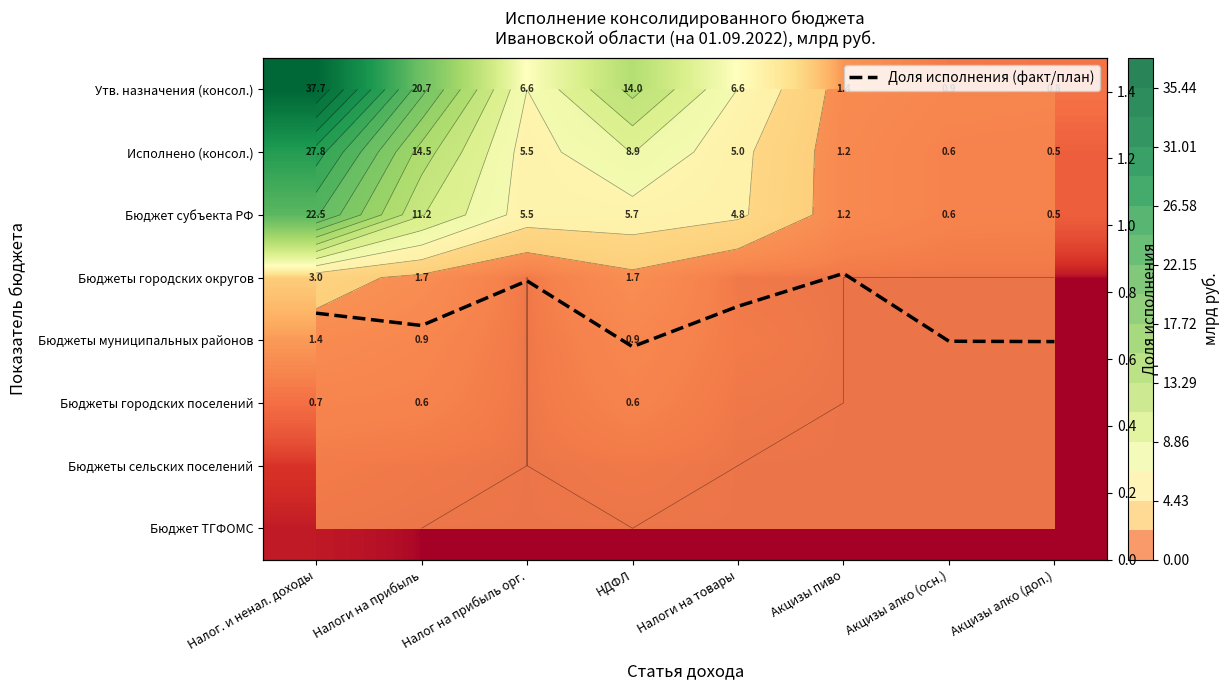

What is the difference between the maximum and minimum values in the Бюджет субъекта РФ series?

22.0